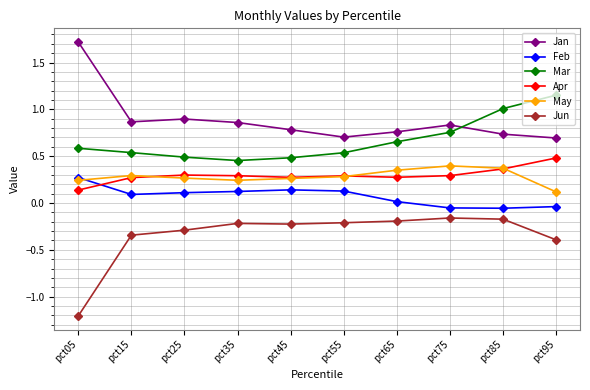

True or false: May and Jun cross at least once.

False